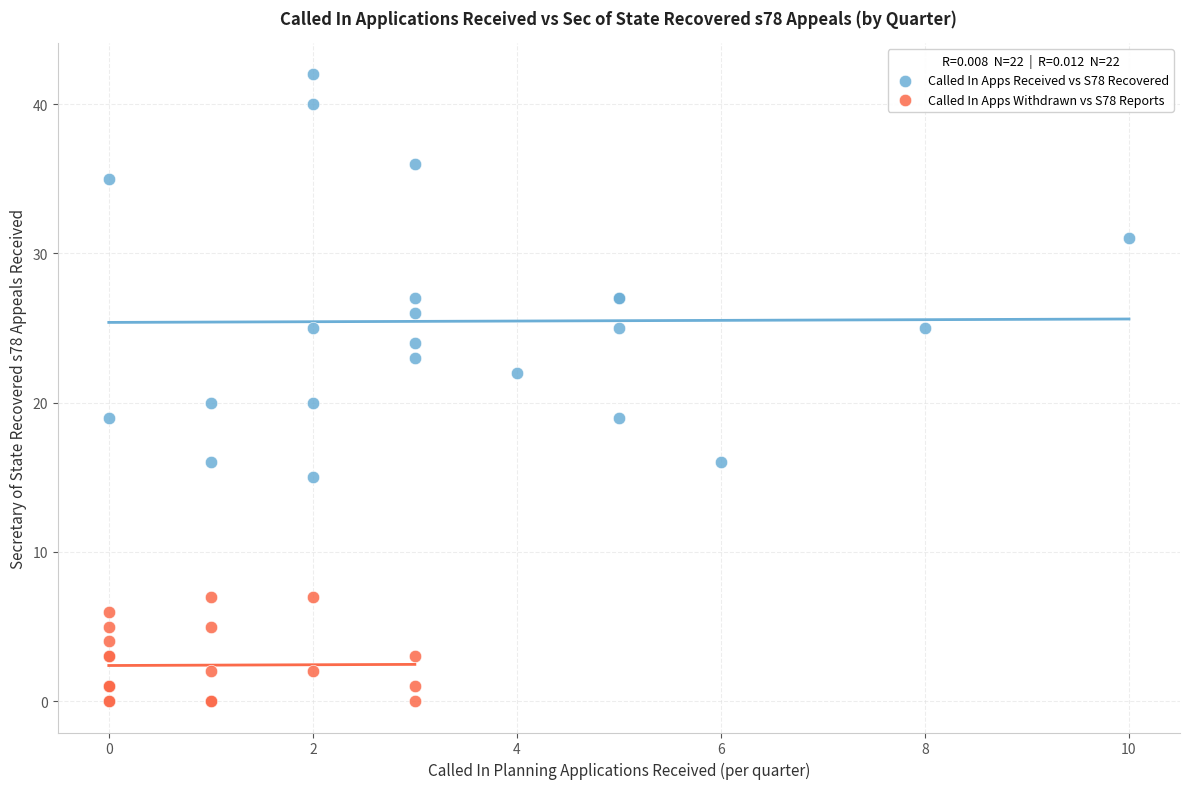

Which series reaches the maximum Y coordinate?

Called In Apps Received vs S78 Recovered